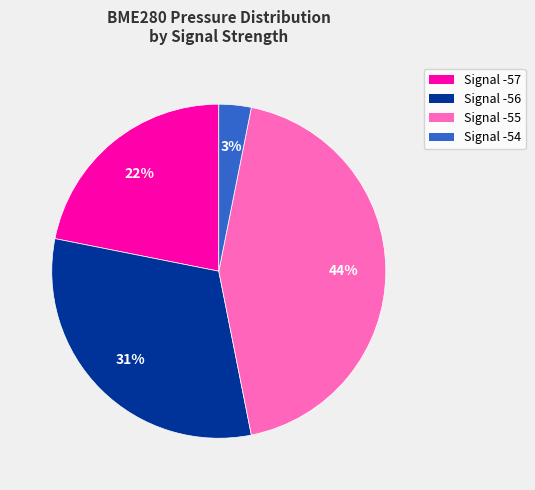

Does Signal -57 represent more than half of the total?

No